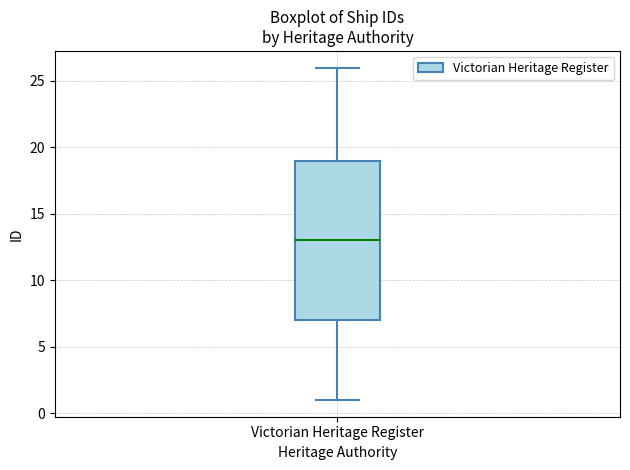

Where does the median line of the box for Victorian Heritage Register sit on the y-axis? The values are not printed on the chart, so give them approximately, as read against the axis.

13